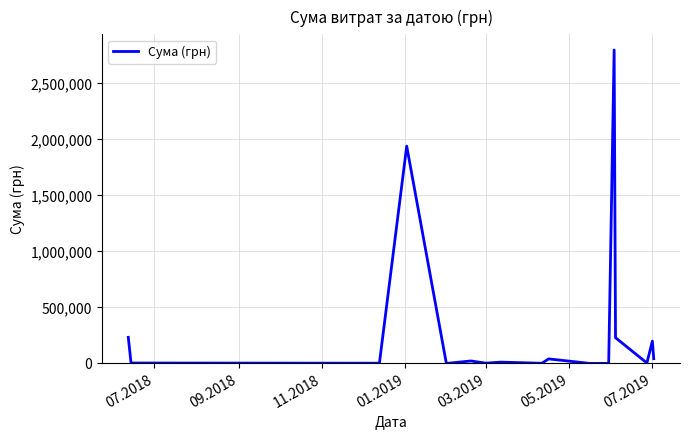

What is the difference between the maximum and minimum values?

2798416.0